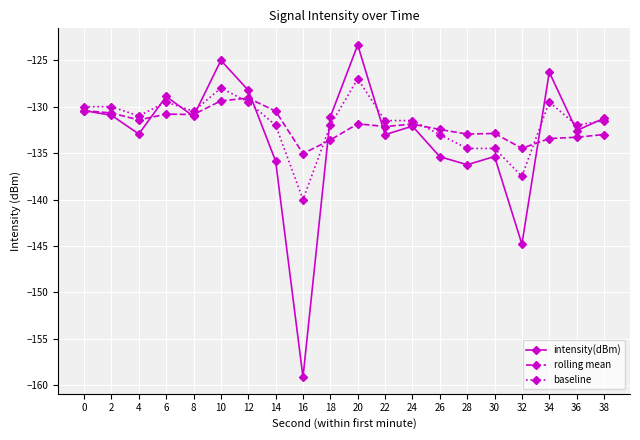

At which label is intensity(dBm) closest to -141?

32